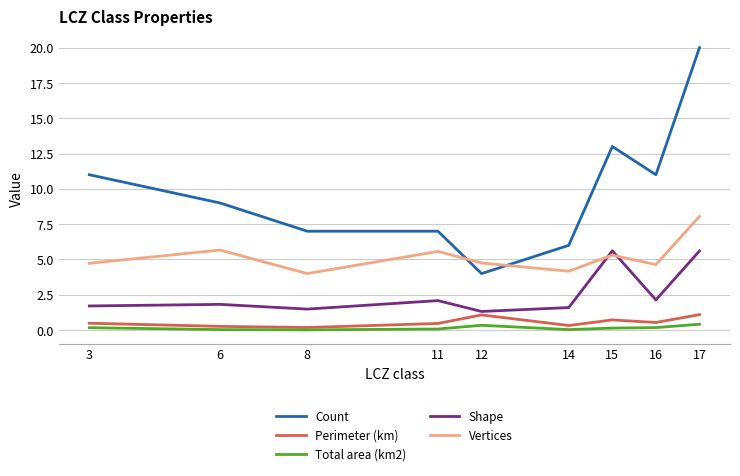

Is the value of Vertices at 16 greater than the value of Shape at 16?

Yes